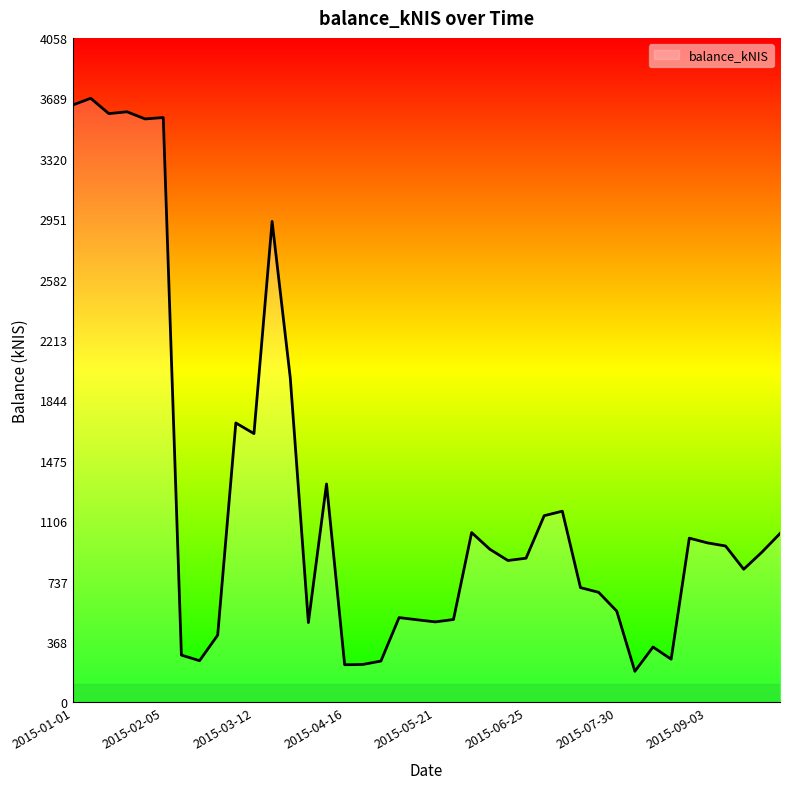

What is the difference between the maximum and minimum values?

3500.0